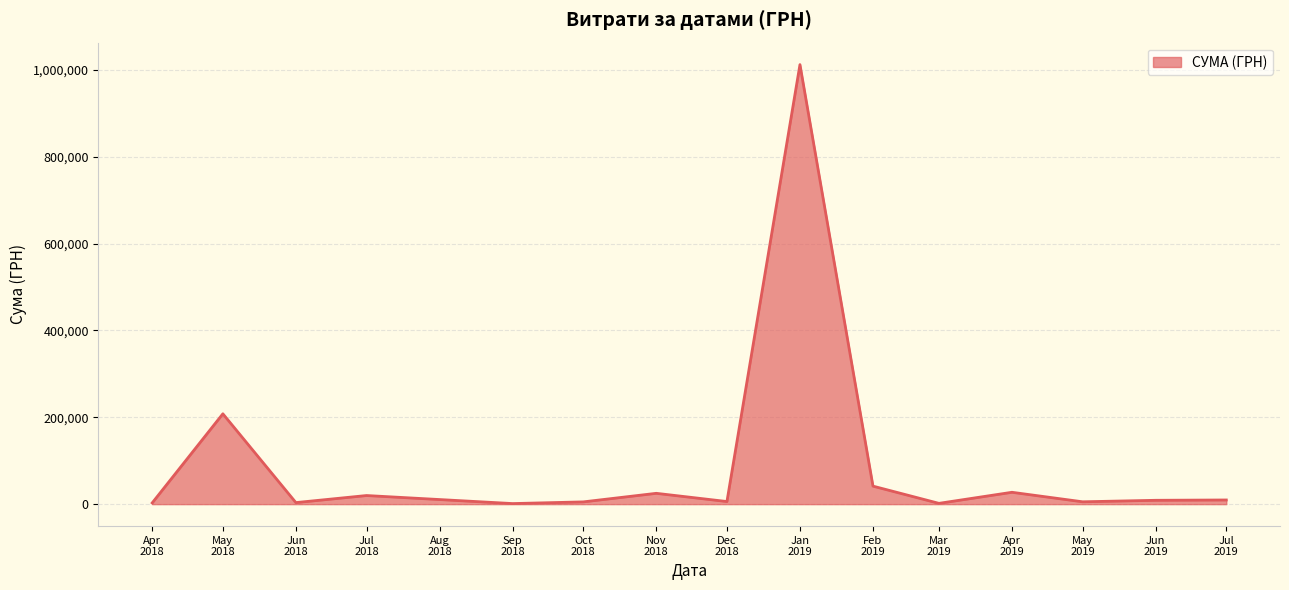

What is the difference between the maximum and minimum values?

1010594.6